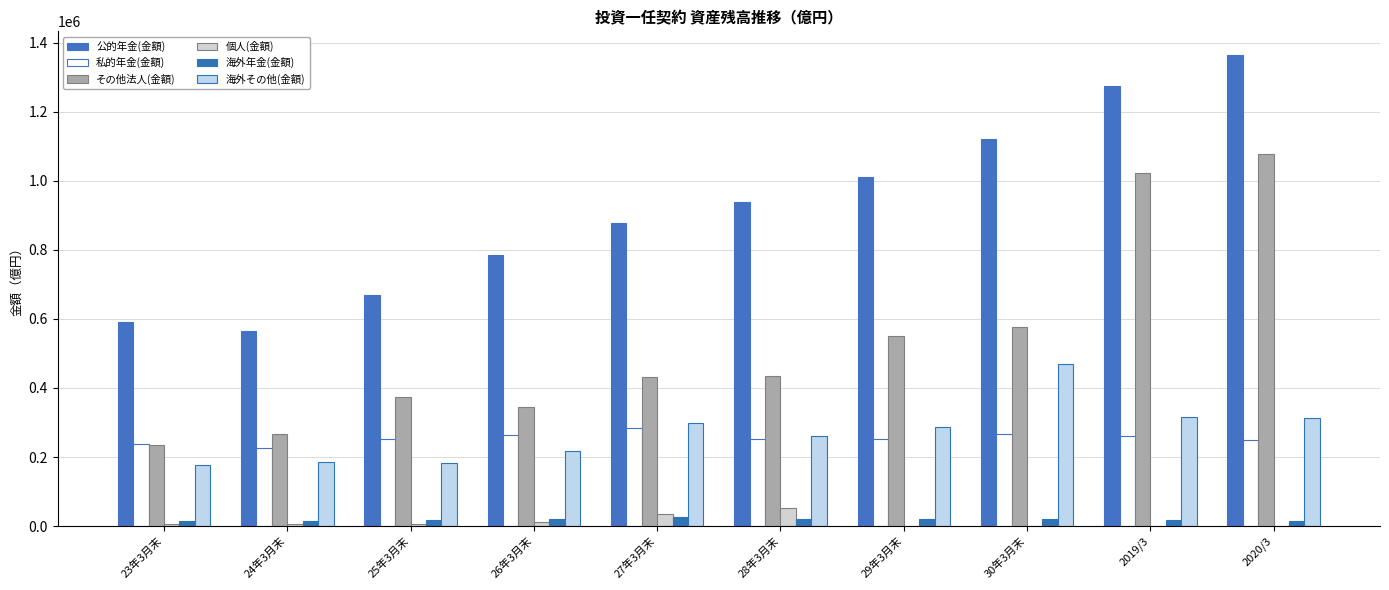

Does the chart contain stacked bars?

No